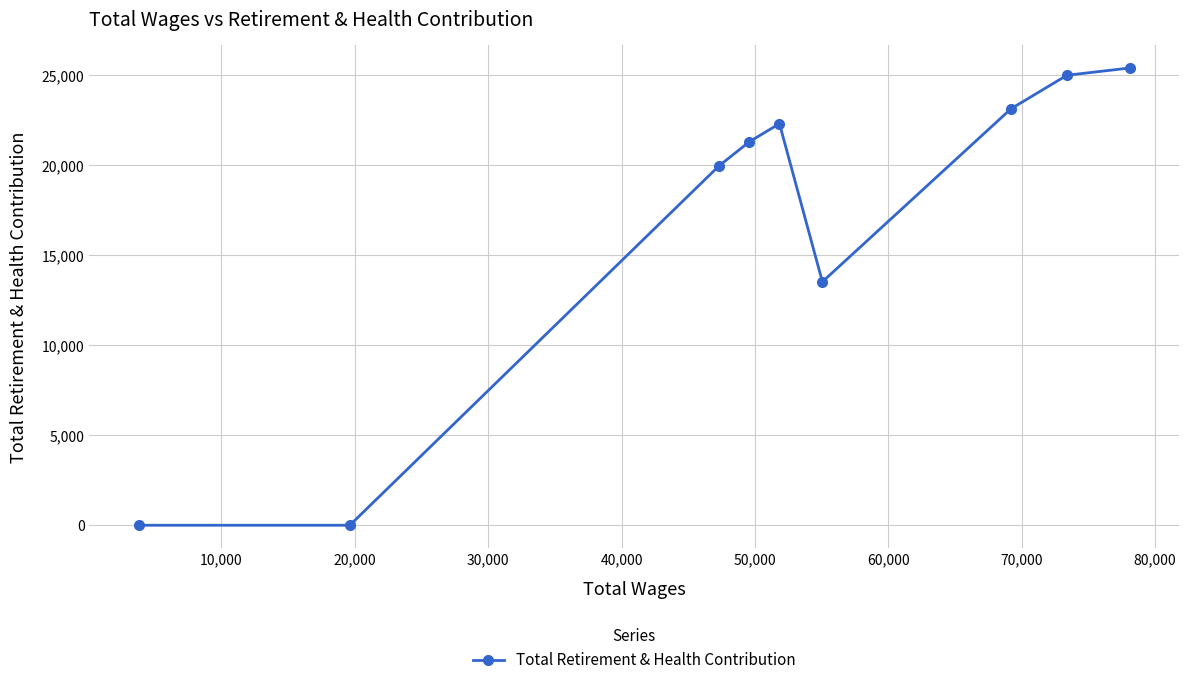

True or false: the data has more than 0 interior local peaks.

True